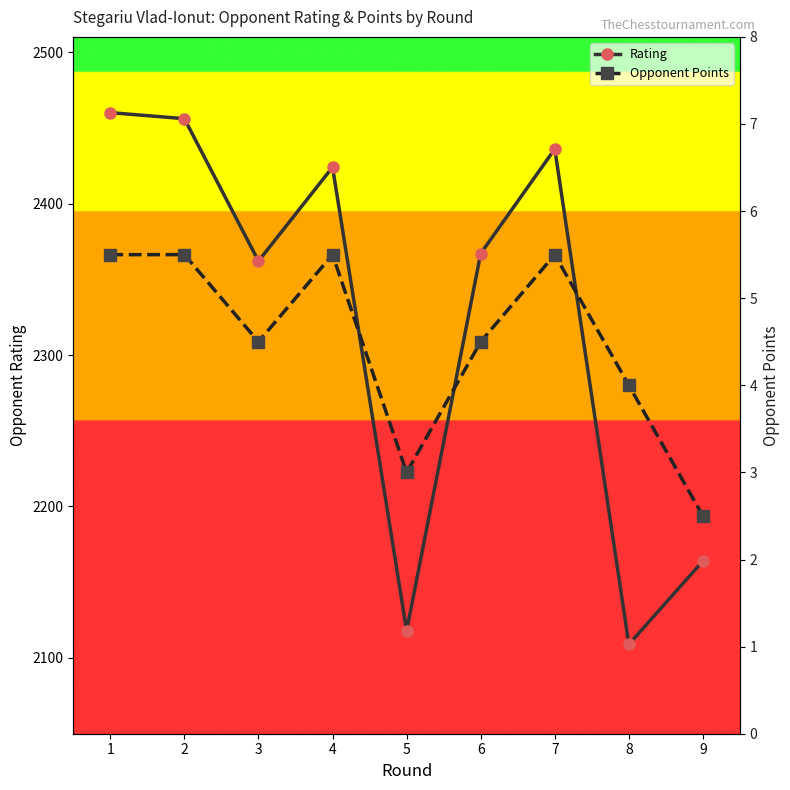

In Rating, how many points are lower than both neighbors (excluding endpoints)?

3